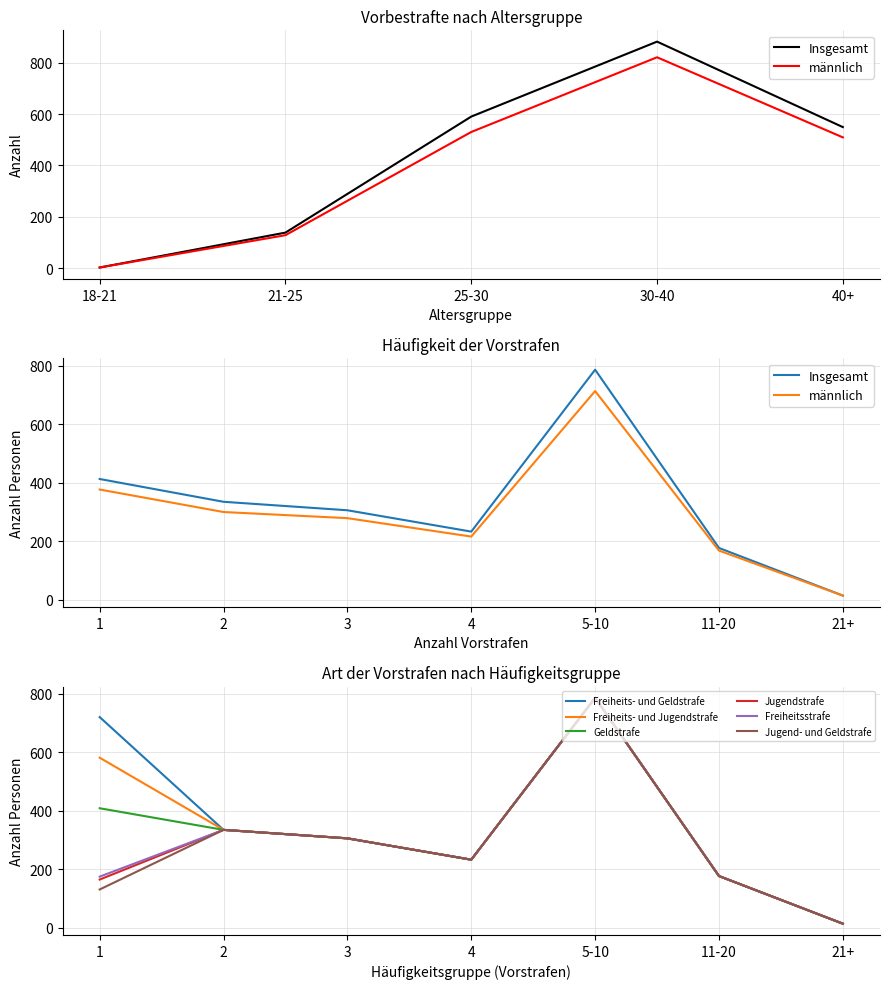

At 11-20, list the series in order from largest to smallest.

Freiheits- und Geldstrafe, Freiheits- und Jugendstrafe, Geldstrafe, Jugendstrafe, Freiheitsstrafe, Jugend- und Geldstrafe